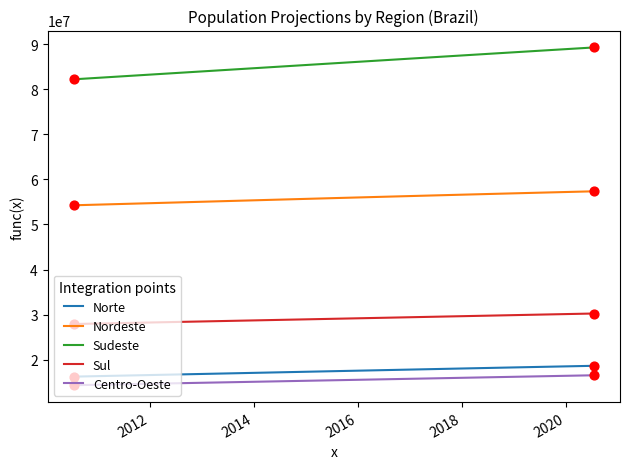

At how many categories does at least one series exceed 88912633?

1